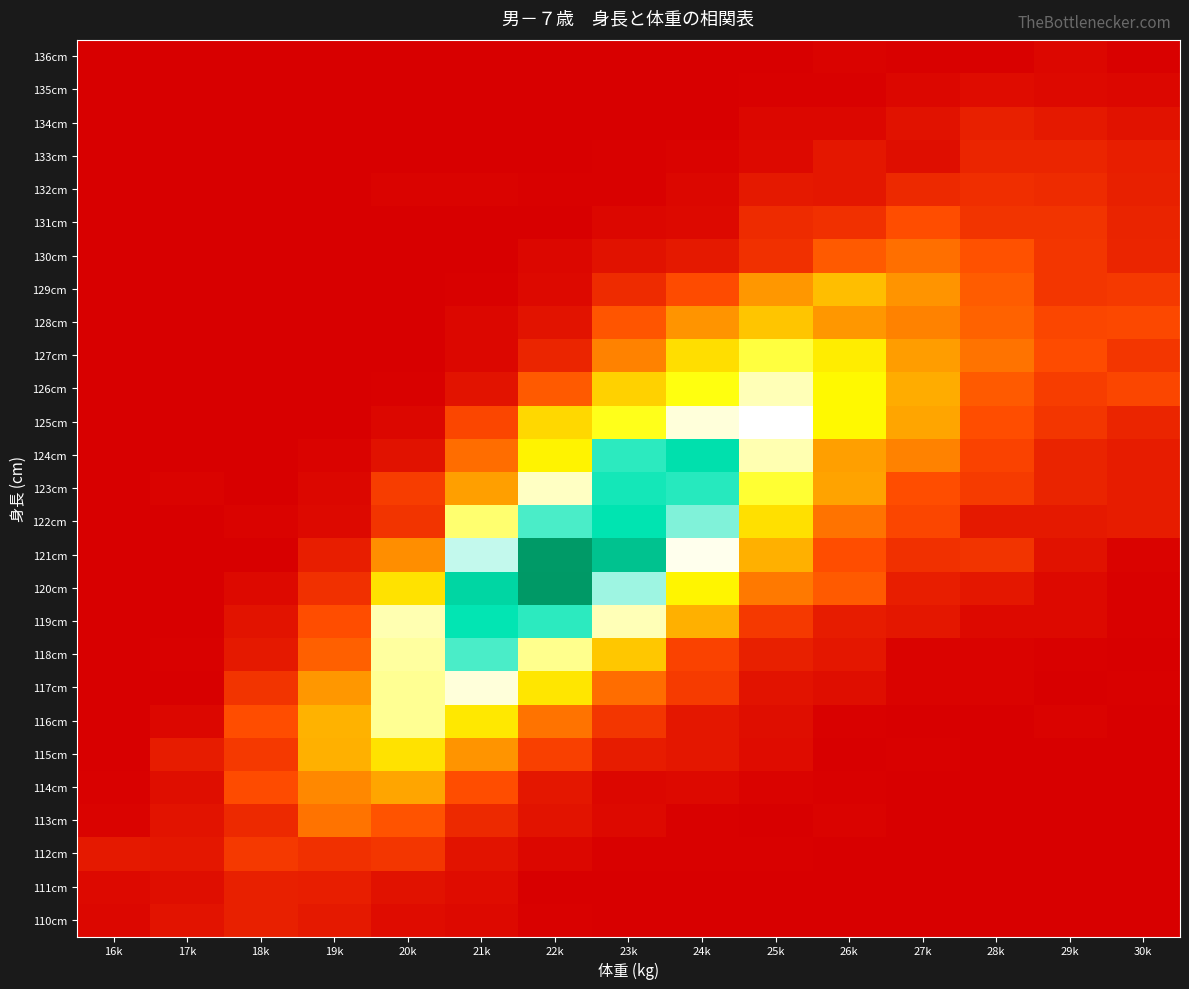

List the series in order of their peak value, highest first.

120cm, 121cm, 124cm, 122cm, 119cm, 123cm, 118cm, 125cm, 117cm, 126cm, 116cm, 127cm, 115cm, 128cm, 129cm, 114cm, 113cm, 130cm, 131cm, 112cm, 132cm, 133cm, 110cm, 111cm, 134cm, 135cm, 136cm